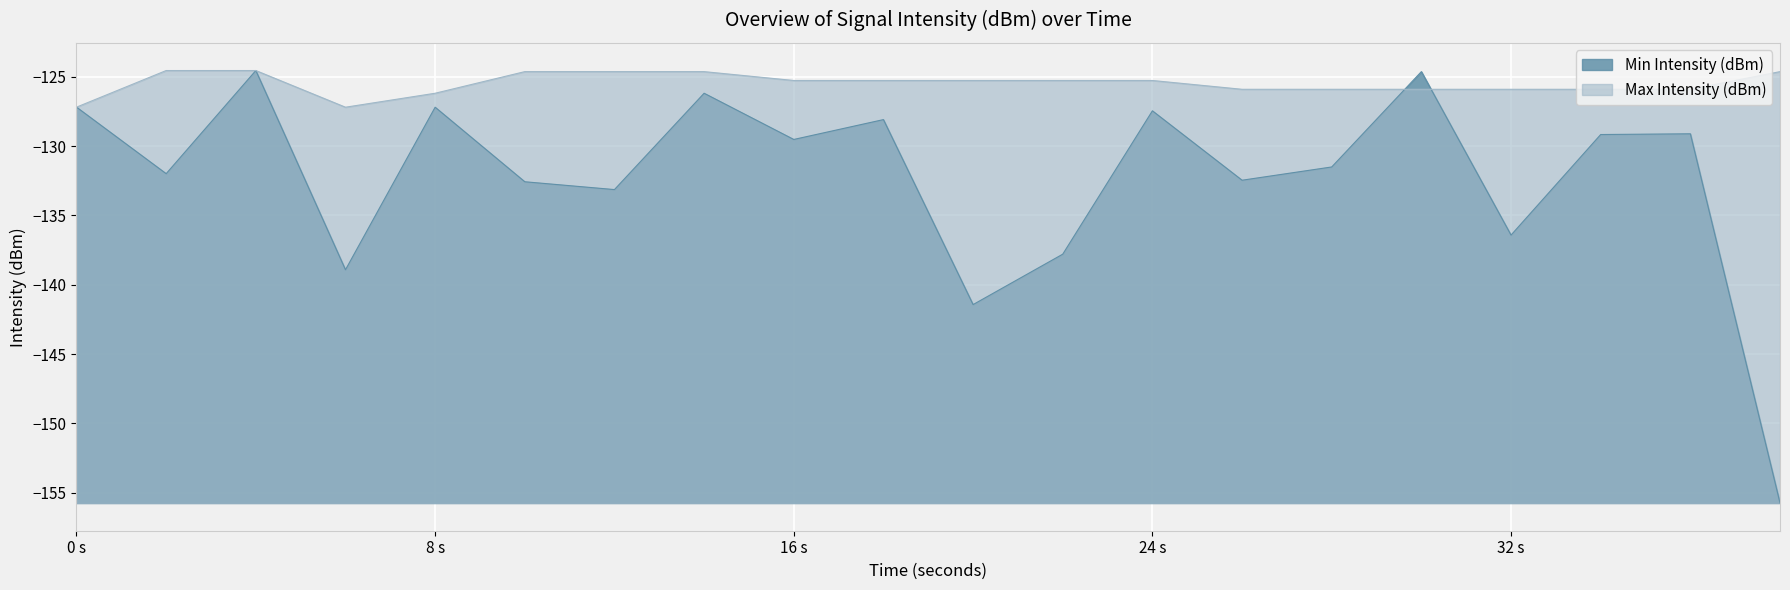

What is the approximate value of Max Intensity (dBm) at 36?

-125.9